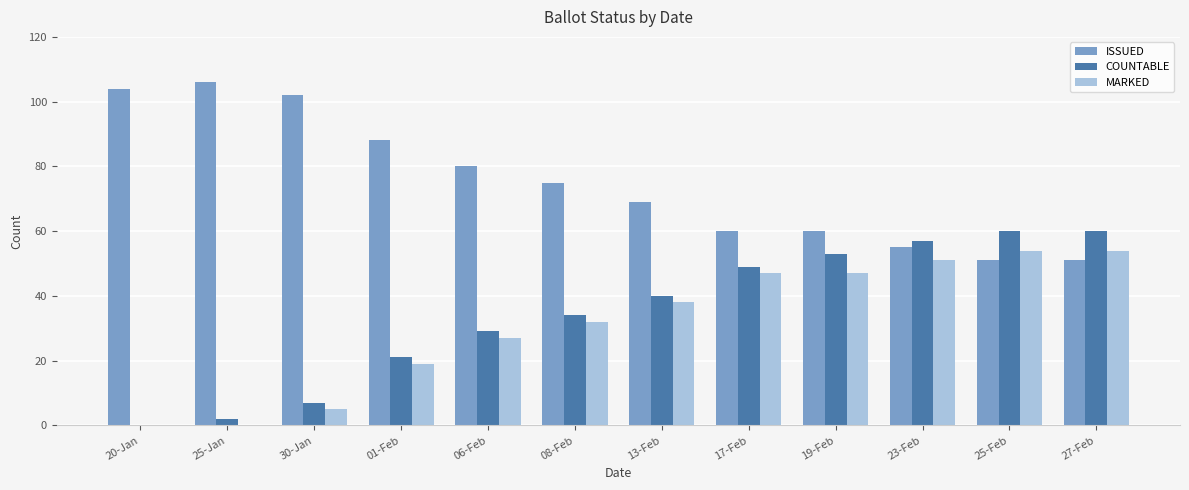

Which series has the largest total across all categories?

ISSUED